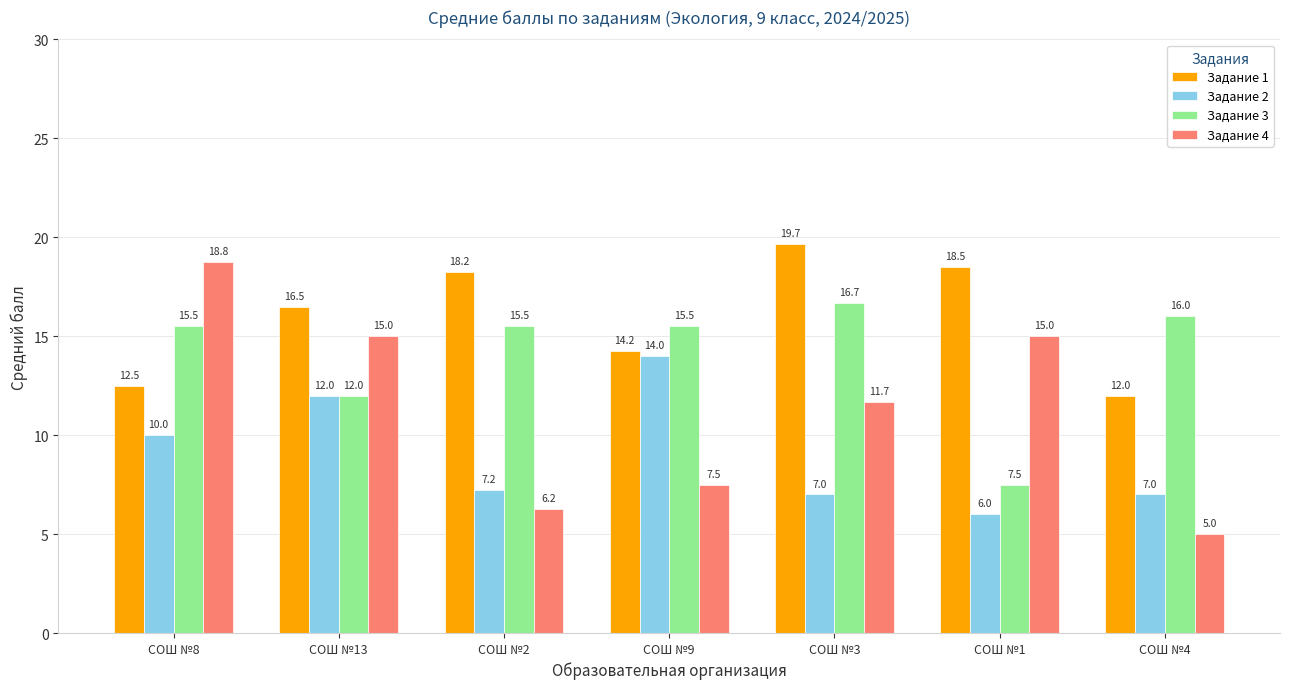

What is the difference between the Задание 1 values at СОШ №4 and СОШ №1?

6.5